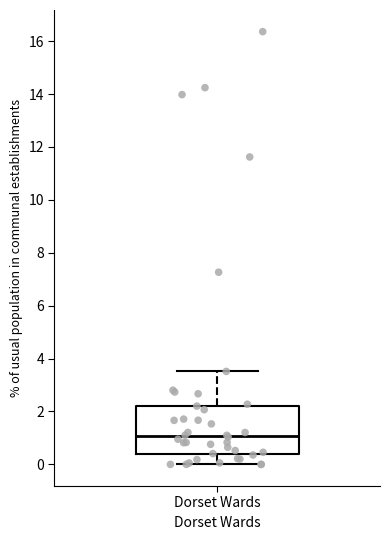

Where does the upper whisker of the box for Dorset Wards end on the y-axis? The values are not printed on the chart, so give them approximately, as read against the axis.

3.6